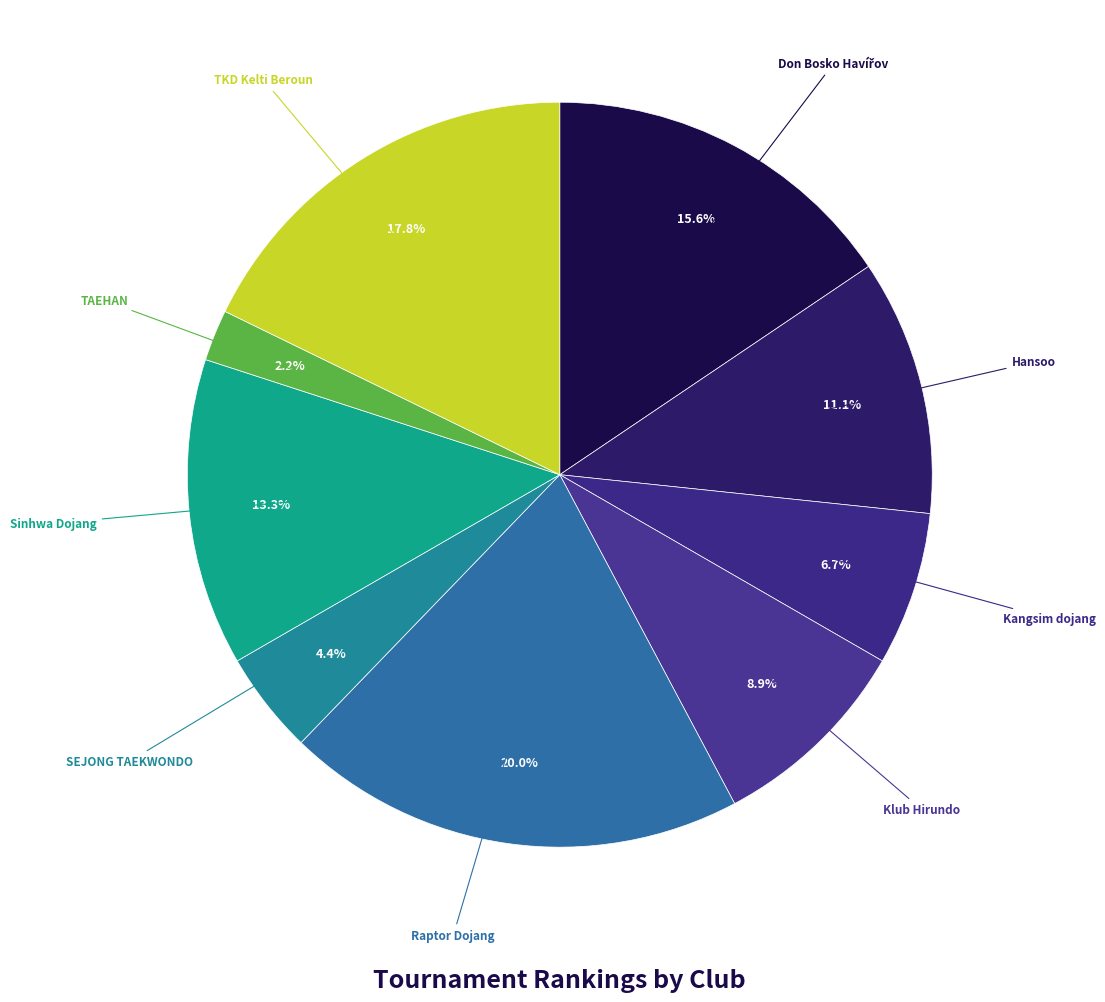

Count the number of slices in the pie.

9